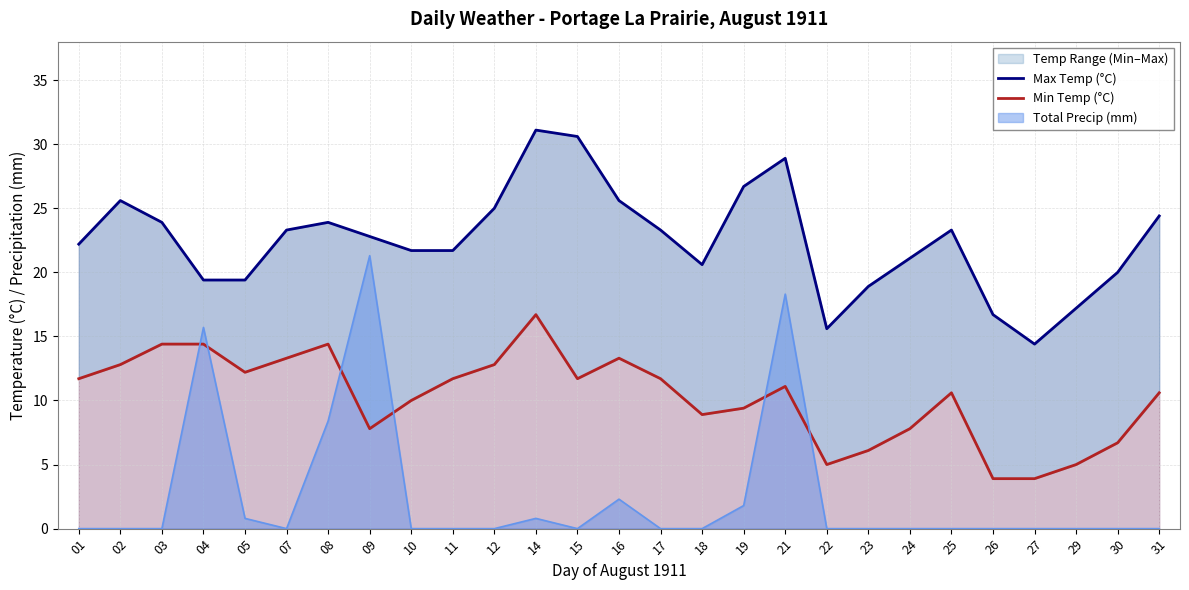

Which series has the largest total across all categories?

Max Temp (°C)